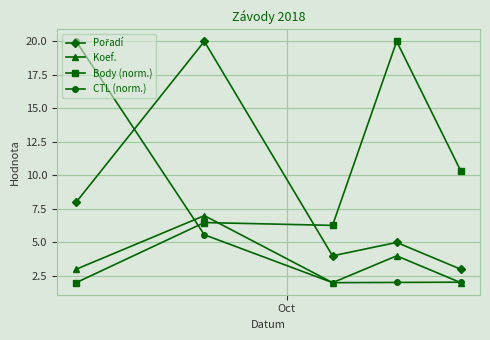

In CTL (norm.), how many points are lower than both neighbors (excluding endpoints)?

1